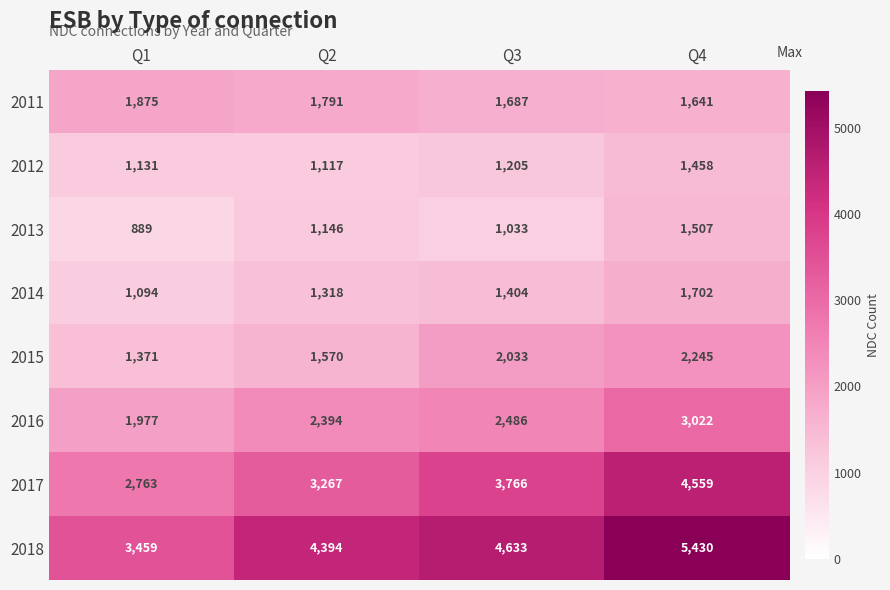

The 2011 series shows 1020 at Q3. True or false?

False